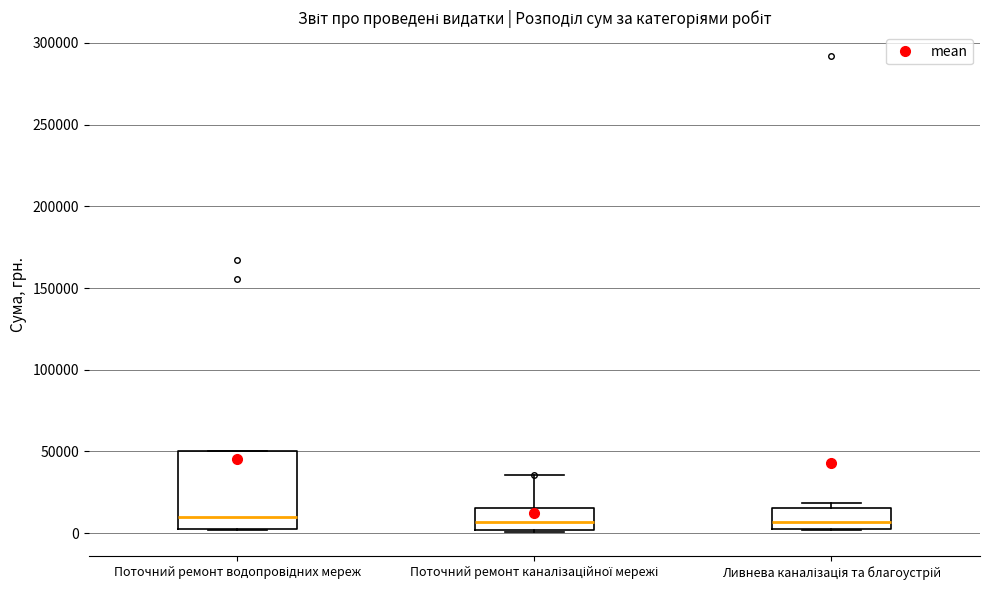

Reading left to right, transcribe this box plot: for each box, give where its median line is, the range the box spans, and where its two whiskers end, as read against the y-axis. The values are not printed on the chart, so give them approximately, as read against the axis.

Поточний ремонт водопровідних мереж: median 10000, box 5000 to 50000, whiskers 0 to 50000
Поточний ремонт каналізаційної мережі: median 5000, box 0 to 15000, whiskers 0 (just below the box's lower edge) to 35000
Ливнева каналізація та благоустрій: median 5000 (inside the box), box 5000 to 15000, whiskers 0 to 20000